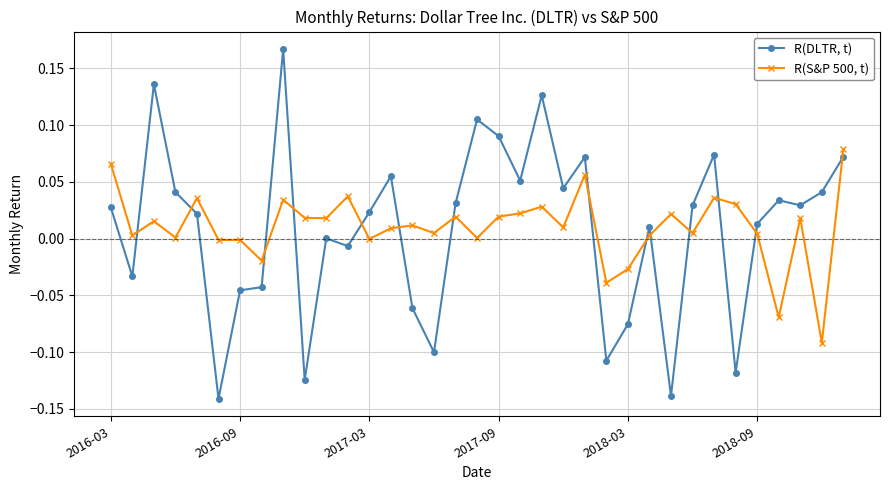

Does the chart display data point markers on the line(s)?

Yes